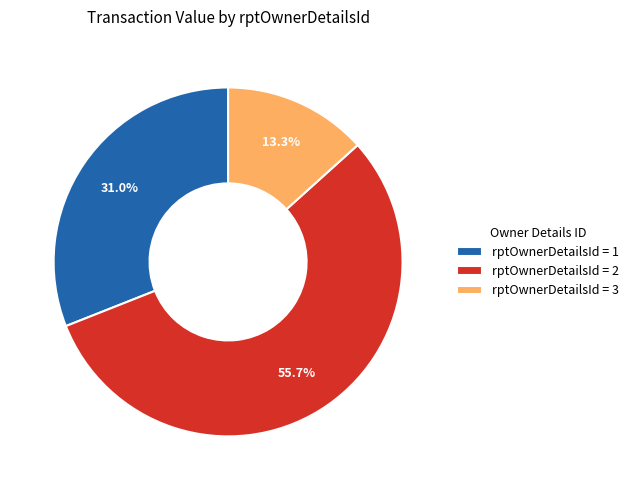

Which category has the biggest portion of the pie?

rptOwnerDetailsId = 2